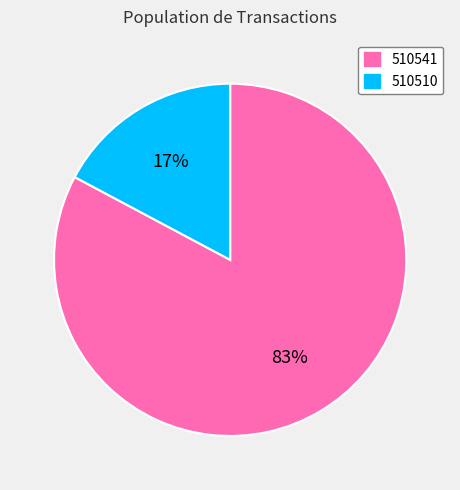

The 510510 slice represents 17% of the pie. True or false?

True